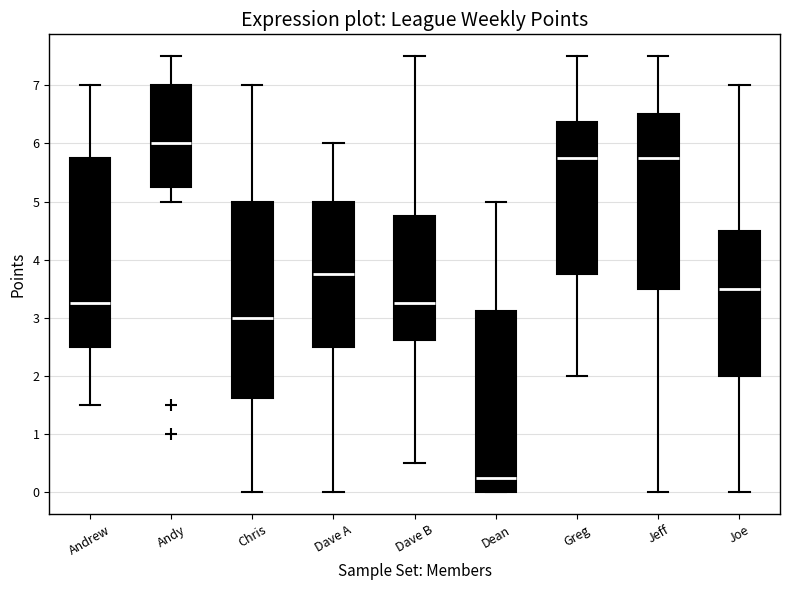

Reading left to right, read every box against the y-axis: the position of its median line, the range the box covers, and the ends of its whiskers. The values are not printed on the chart, so give them approximately, as read against the axis.

Andrew: median 3.3, box 2.5 to 5.8, whiskers 1.5 to 7.0
Andy: median 6.0, box 5.3 to 7.0, whiskers 5.0 to 7.5
Chris: median 3.0, box 1.6 to 5.0, whiskers 0.0 to 7.0
Dave A: median 3.8, box 2.5 to 5.0, whiskers 0.0 to 6.0
Dave B: median 3.3, box 2.6 to 4.8, whiskers 0.5 to 7.5
Dean: median 0.3, box 0.0 to 3.1, whiskers 0.0 to 5.0
Greg: median 5.8, box 3.8 to 6.4, whiskers 2.0 to 7.5
Jeff: median 5.8, box 3.5 to 6.5, whiskers 0.0 to 7.5
Joe: median 3.5, box 2.0 to 4.5, whiskers 0.0 to 7.0